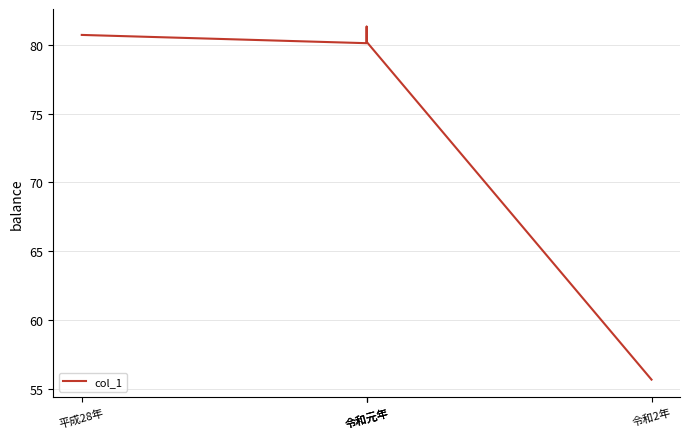

Reading right to left, what are all the values shown in this chart?

令和2年=55.7	令和元年=80.2	令和元年=81.3	令和元年=80.1	平成28年=80.7